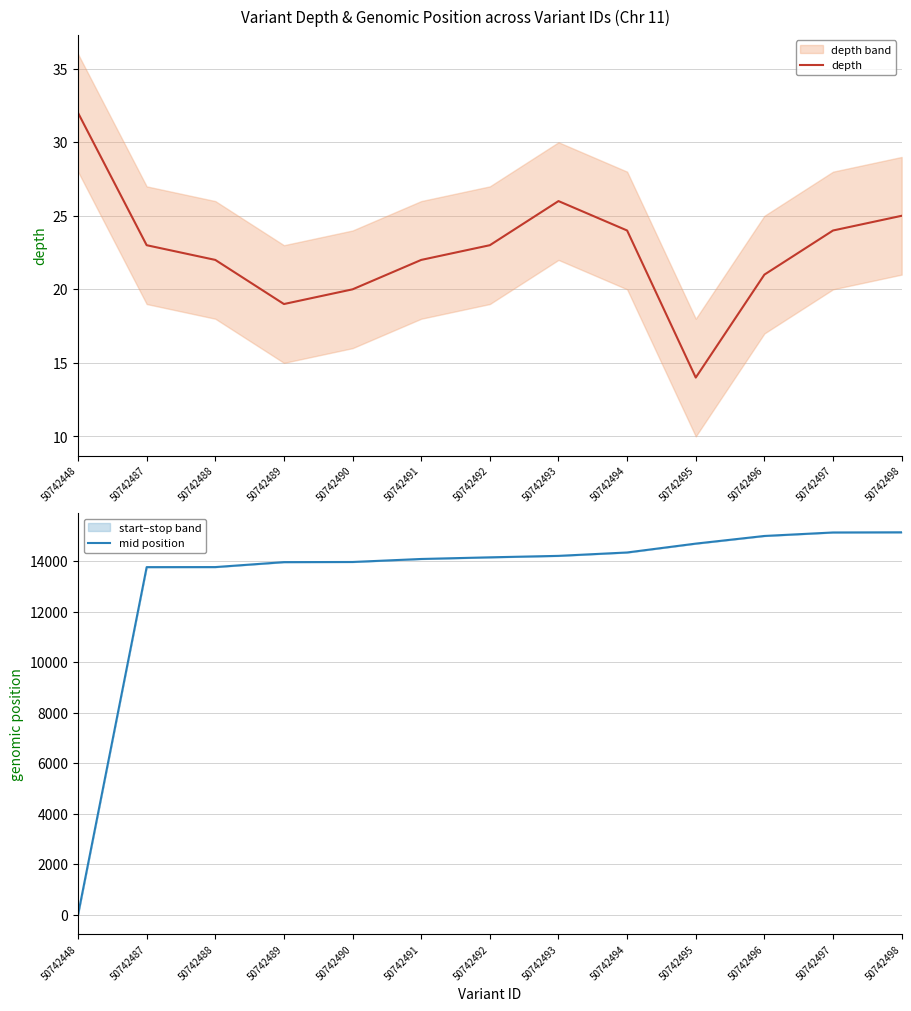

What is the difference between the maximum and minimum values in the mid position series?

15139.0